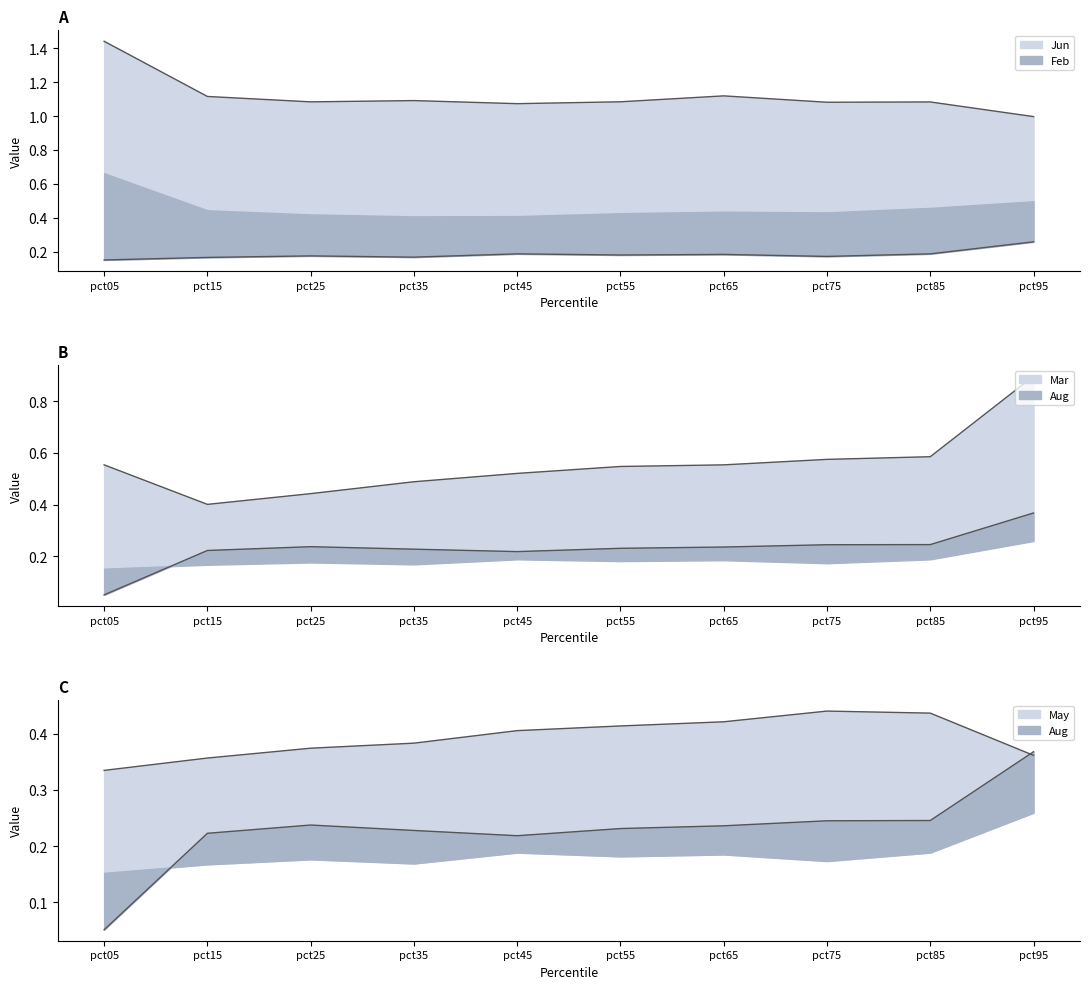

In May, how many points are higher than both neighbors (excluding endpoints)?

1